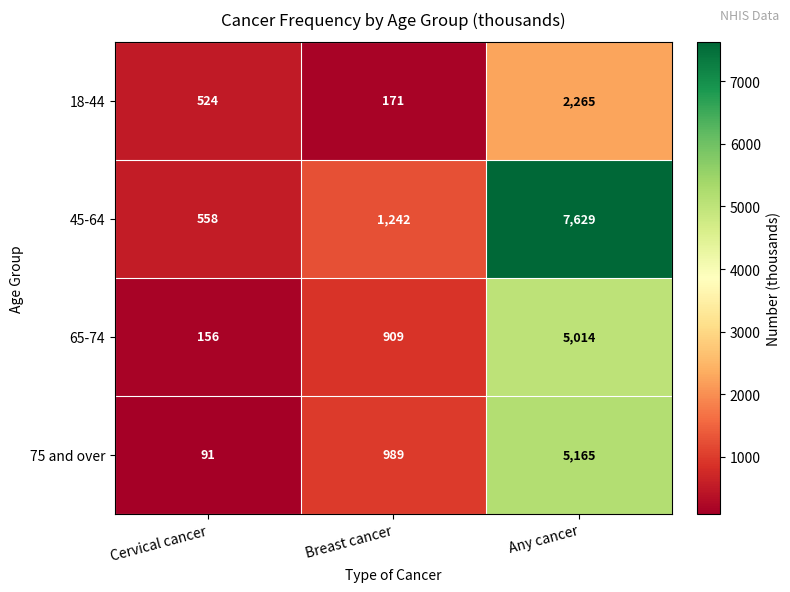

What is the difference between the 18-44 values at Any cancer and Cervical cancer?

1741